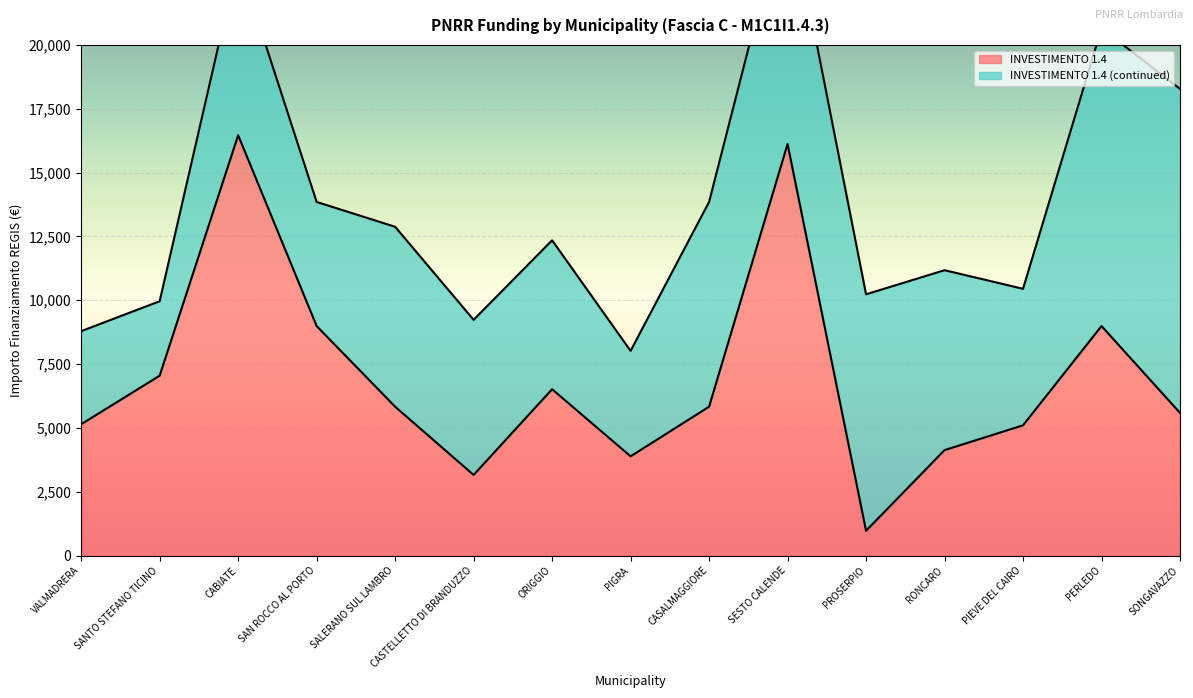

What is the label of the 4th point from the right?

RONCARO